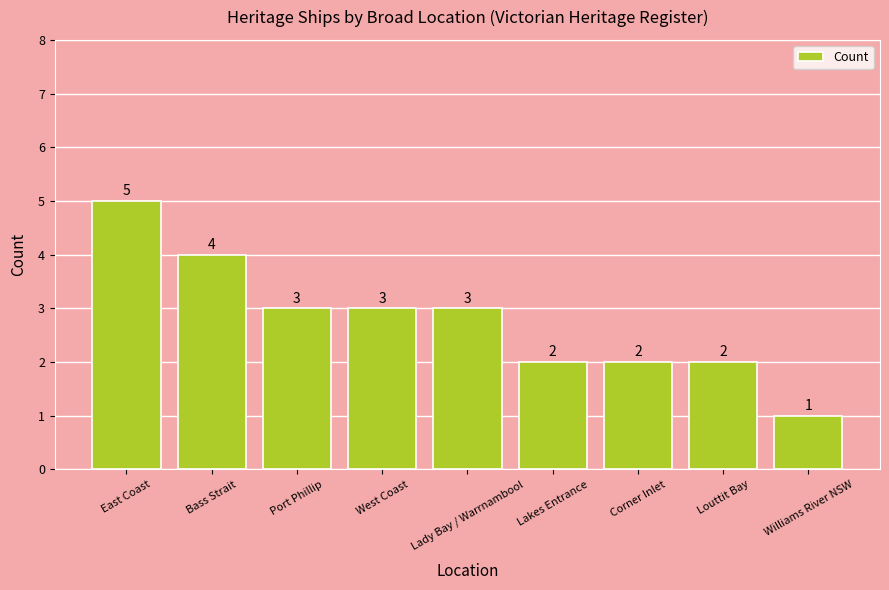

Is it true that the value at Bass Strait is 6?

False